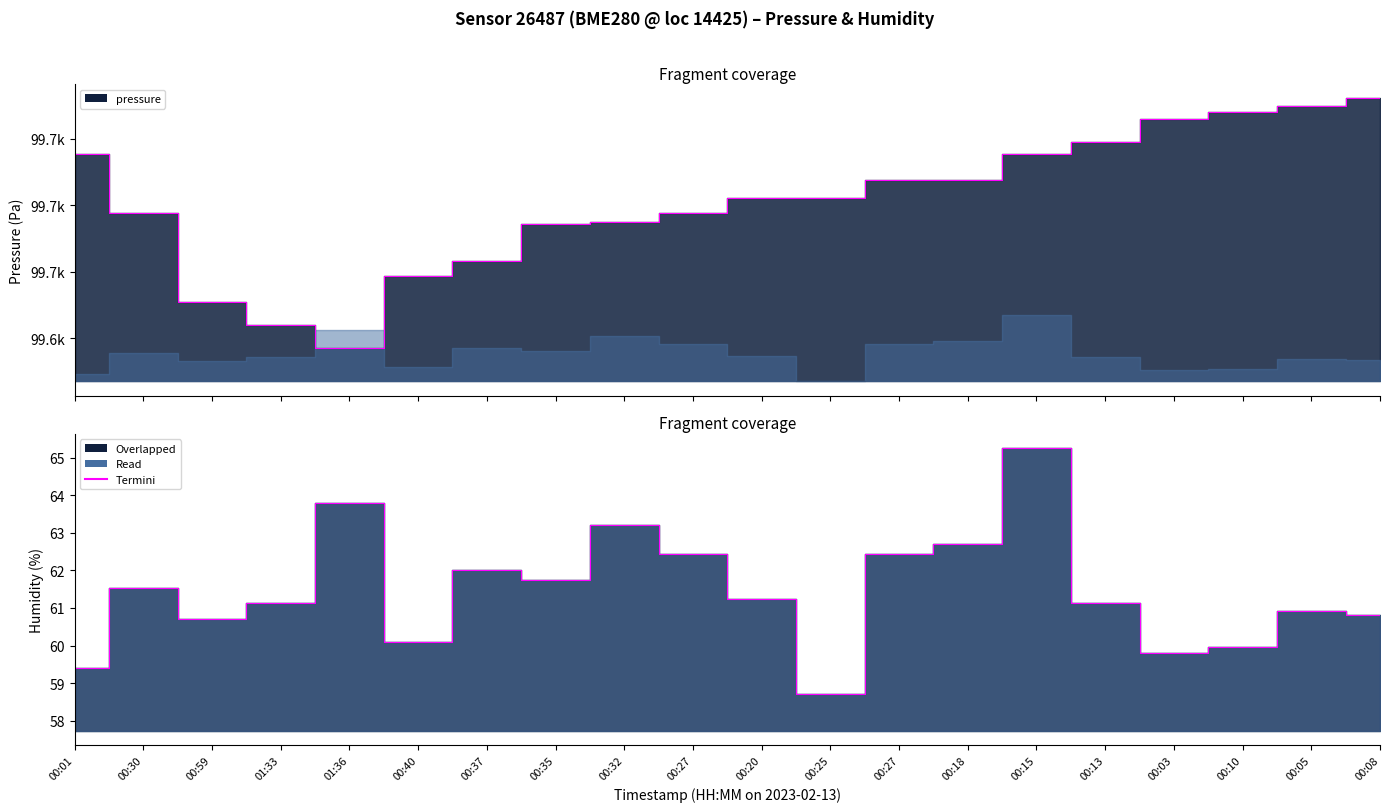

How many interior local valleys does the pressure series have?

1